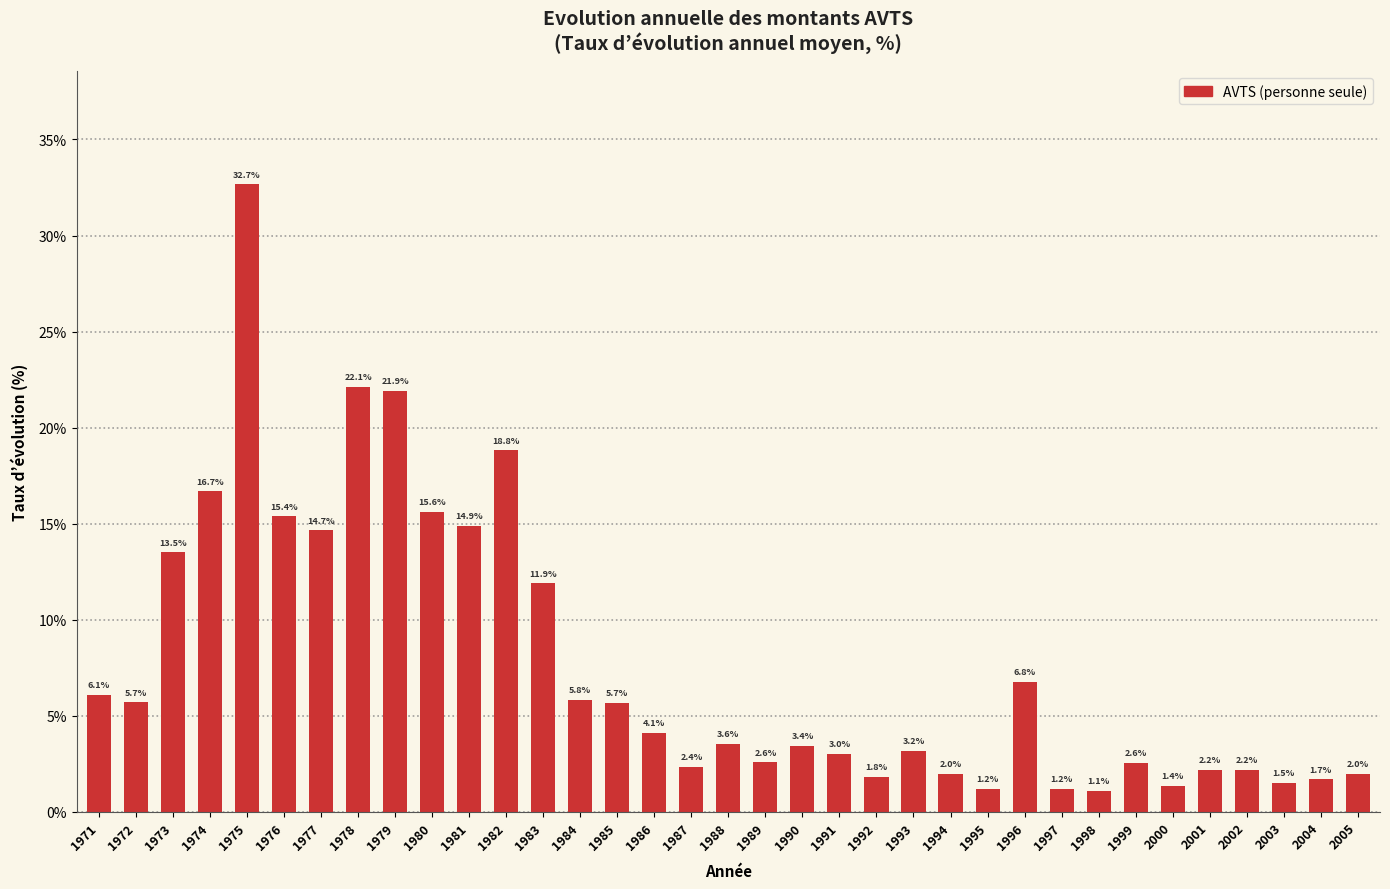

Reading left to right, extract all data points from this chart.

6.1	5.7	13.5	16.7	32.7	15.4	14.7	22.1	21.9	15.6	14.9	18.8	11.9	5.8	5.7	4.1	2.4	3.6	2.6	3.4	3.0	1.8	3.2	2.0	1.2	6.8	1.2	1.1	2.6	1.4	2.2	2.2	1.5	1.7	2.0